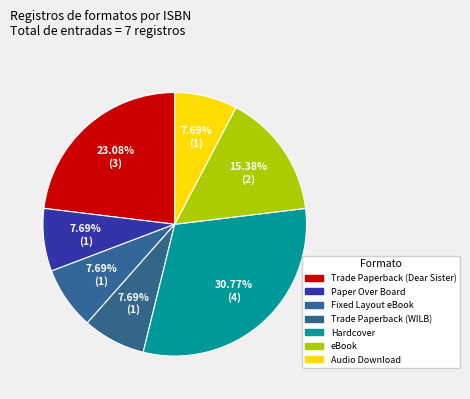

How many segments does this pie chart have?

7